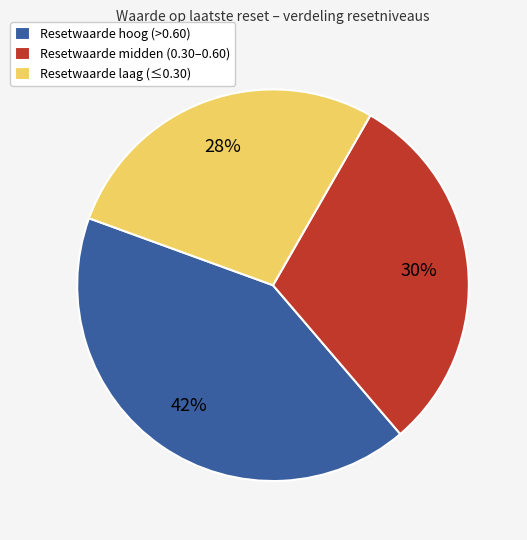

Is the sum of Resetwaarde hoog (>0.60) and Resetwaarde laag (≤0.30) greater than half?

Yes